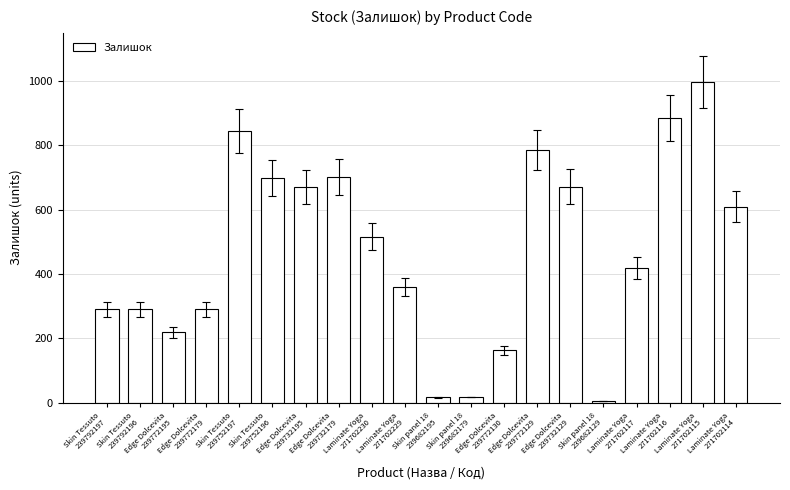

The chart shows a value of 359 at Laminate Yoga
271702229. True or false?

True